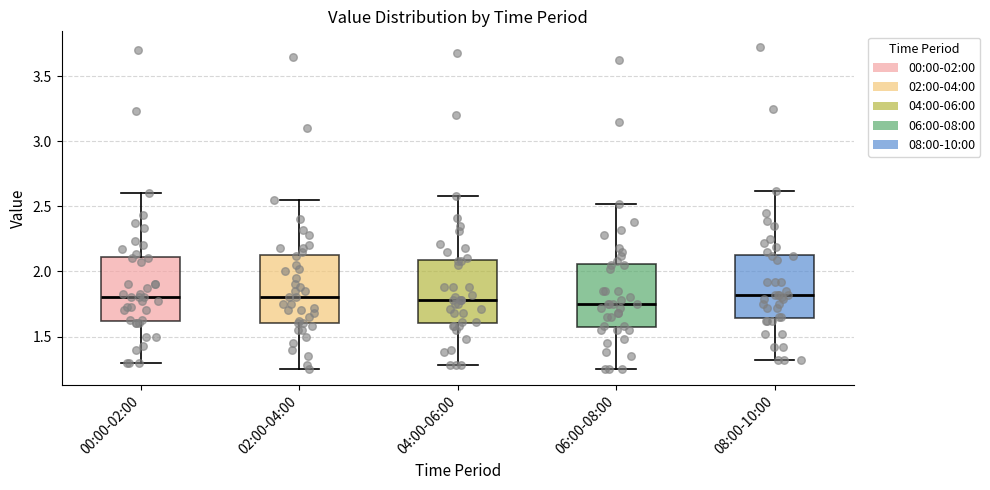

Reading left to right, read every box against the y-axis: the position of its median line, the range the box covers, and the ends of its whiskers. The values are not printed on the chart, so give them approximately, as read against the axis.

00:00-02:00: median 1.80, box 1.60 to 2.10, whiskers 1.30 to 2.60
02:00-04:00: median 1.80, box 1.60 to 2.15, whiskers 1.25 to 2.55
04:00-06:00: median 1.80, box 1.60 to 2.10, whiskers 1.30 to 2.60
06:00-08:00: median 1.75, box 1.55 to 2.05, whiskers 1.25 to 2.50
08:00-10:00: median 1.80, box 1.65 to 2.15, whiskers 1.30 to 2.60